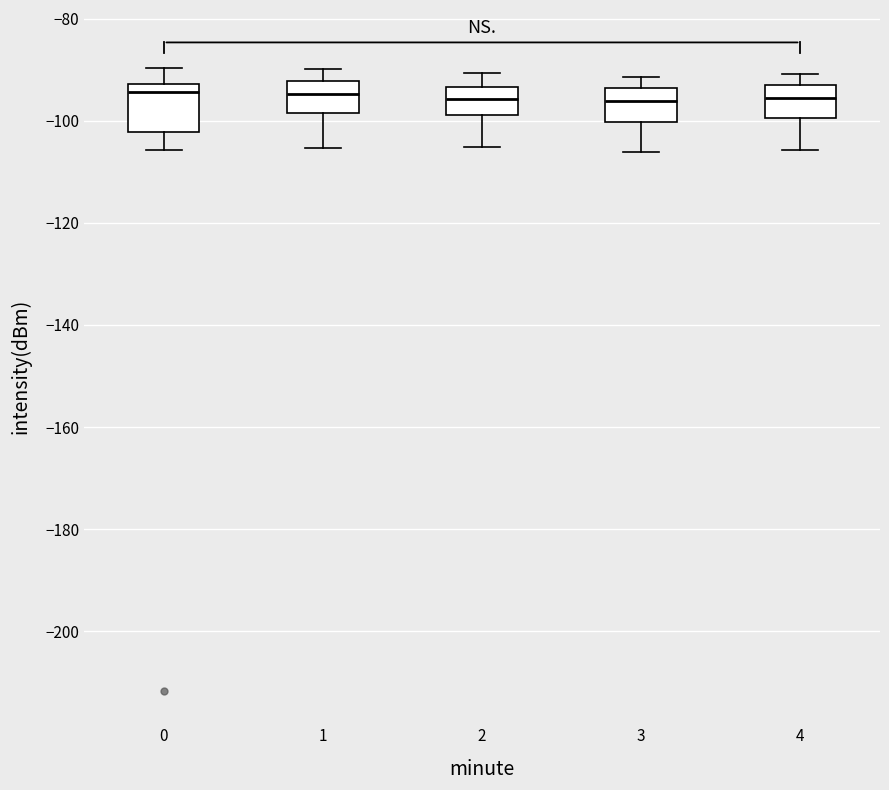

Where does the lower whisker of the box at x = 4 end on the y-axis? The values are not printed on the chart, so give them approximately, as read against the axis.

-106